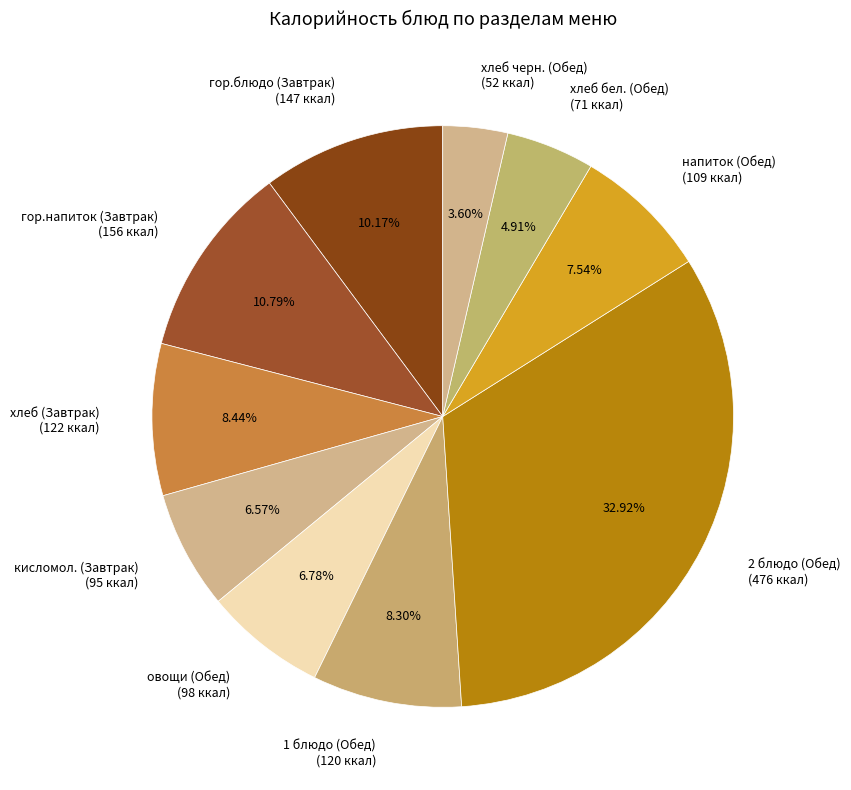

Is there a majority slice in this chart?

No